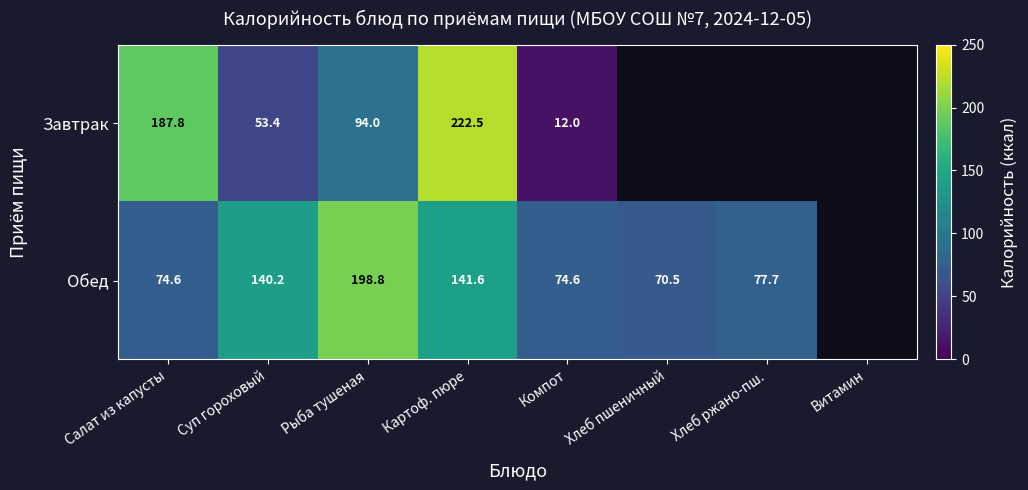

What is the difference between the highest and lowest values at Салат из капусты?

113.2